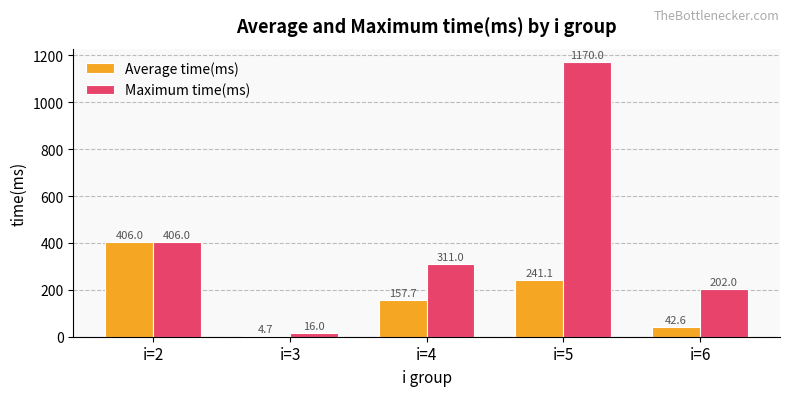

At how many categories does at least one series exceed 636?

1